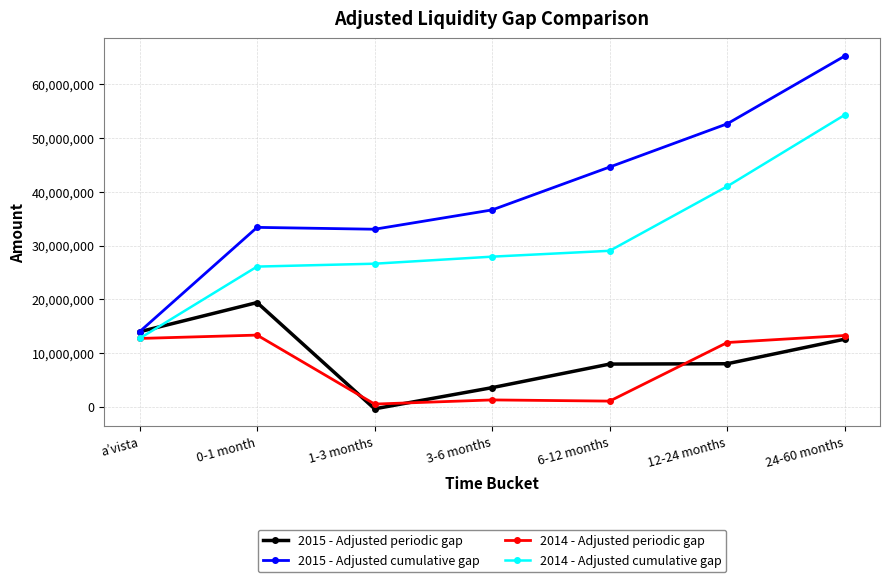

Is the value of 2015 - Adjusted periodic gap at 12-24 months greater than the value of 2014 - Adjusted periodic gap at 0-1 month?

No